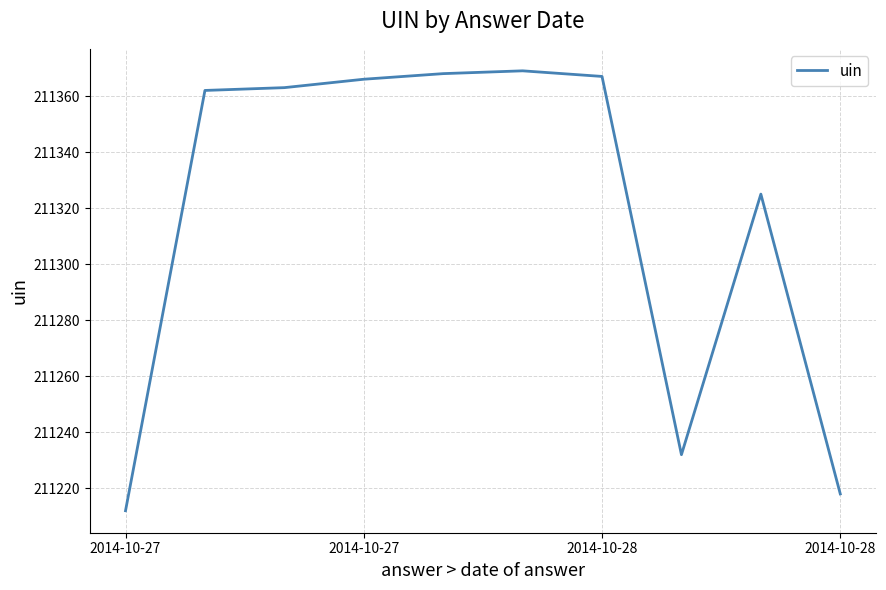

What is the average value?

211318